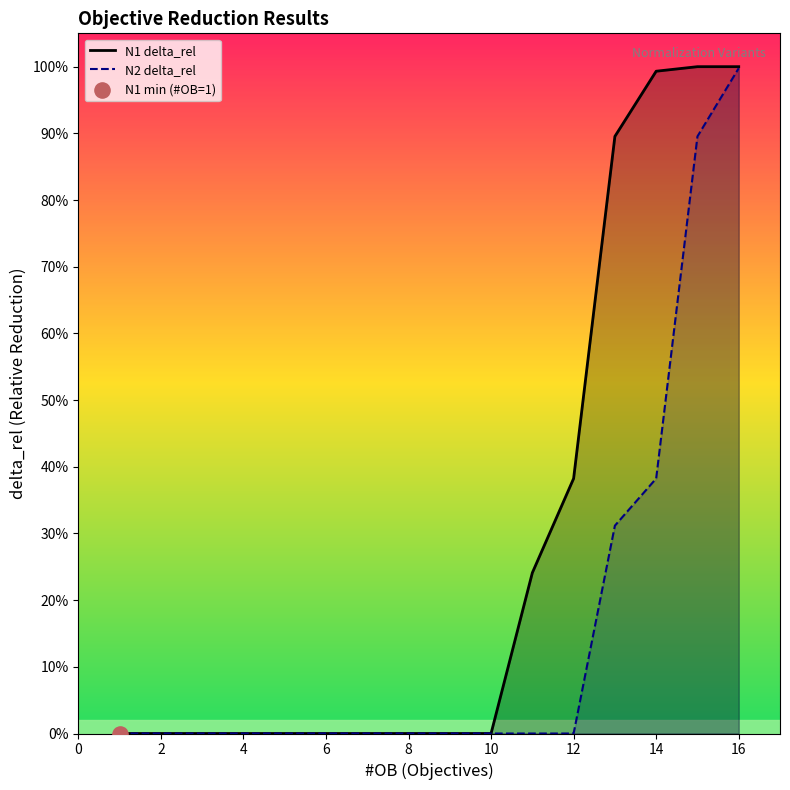

Which series has the largest total across all categories?

N1 delta_rel